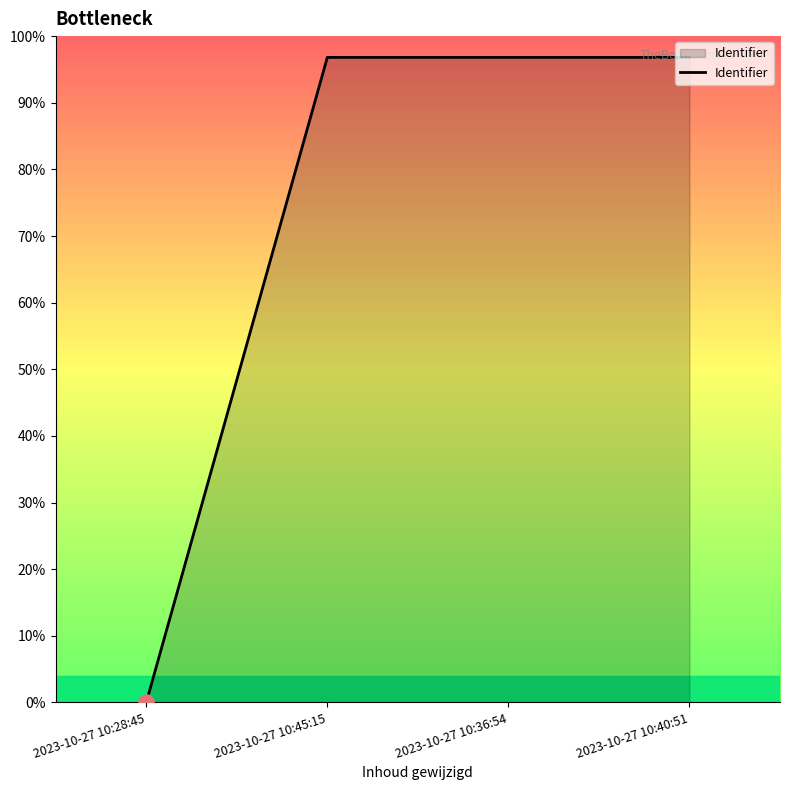

Which has a higher value, 2023-10-27 10:40:51 or 2023-10-27 10:28:45?

2023-10-27 10:40:51